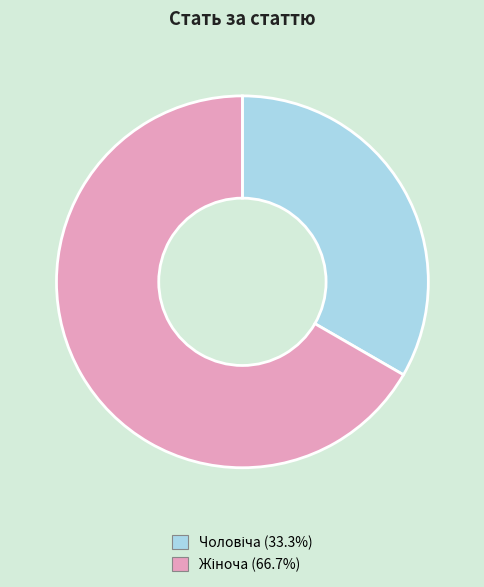

How many segments does this pie chart have?

2